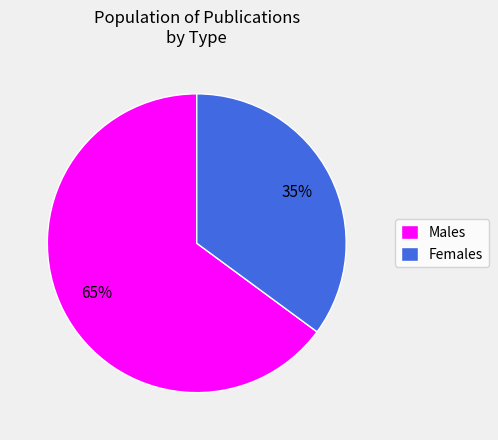

What is the smallest slice in the pie chart?

Females